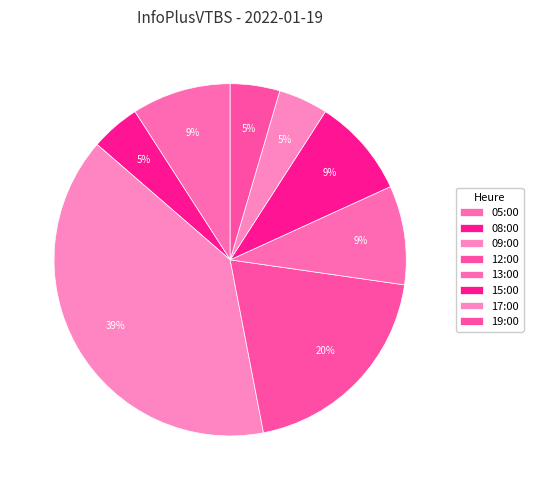

True or false: 13:00 accounts for 22% of the total.

False